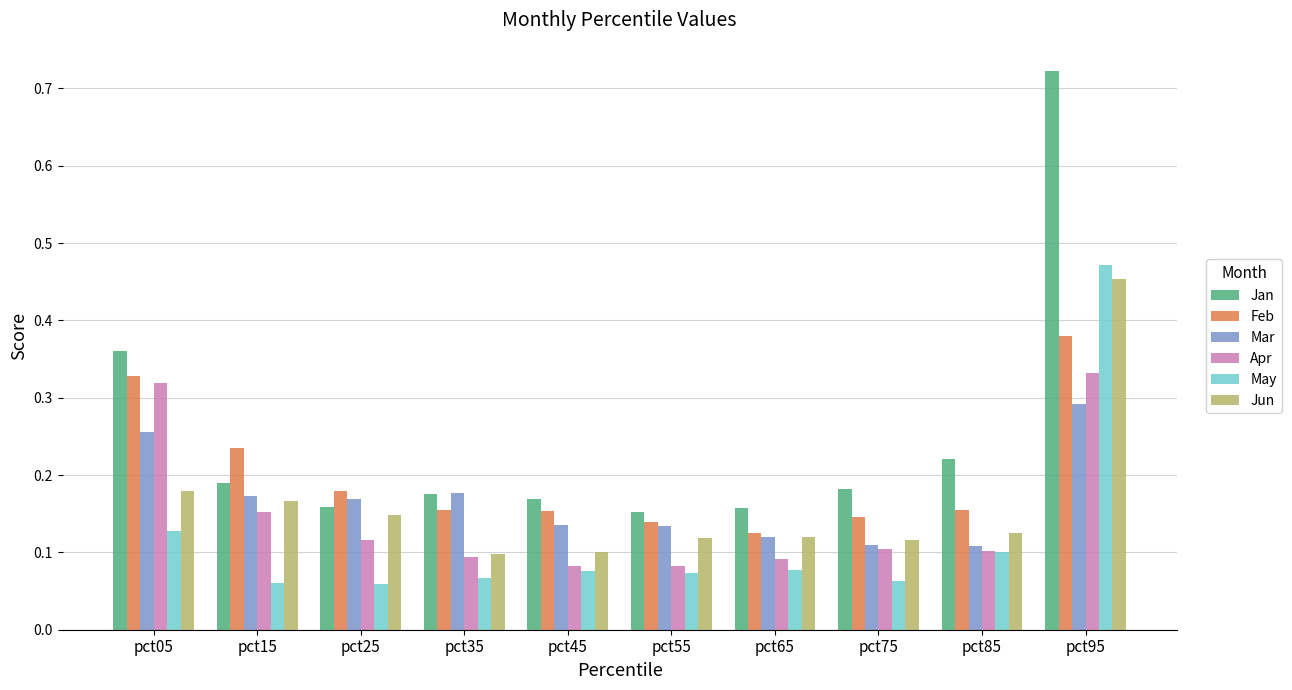

Are the bars horizontal?

No